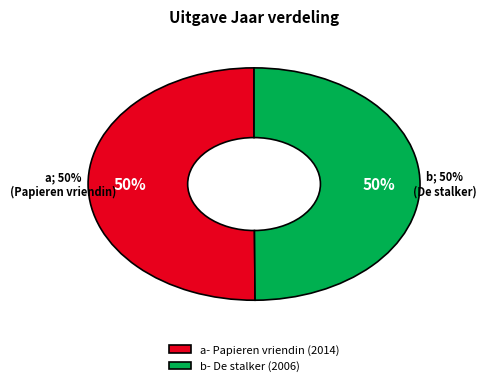

Is De stalker the majority of the pie?

No